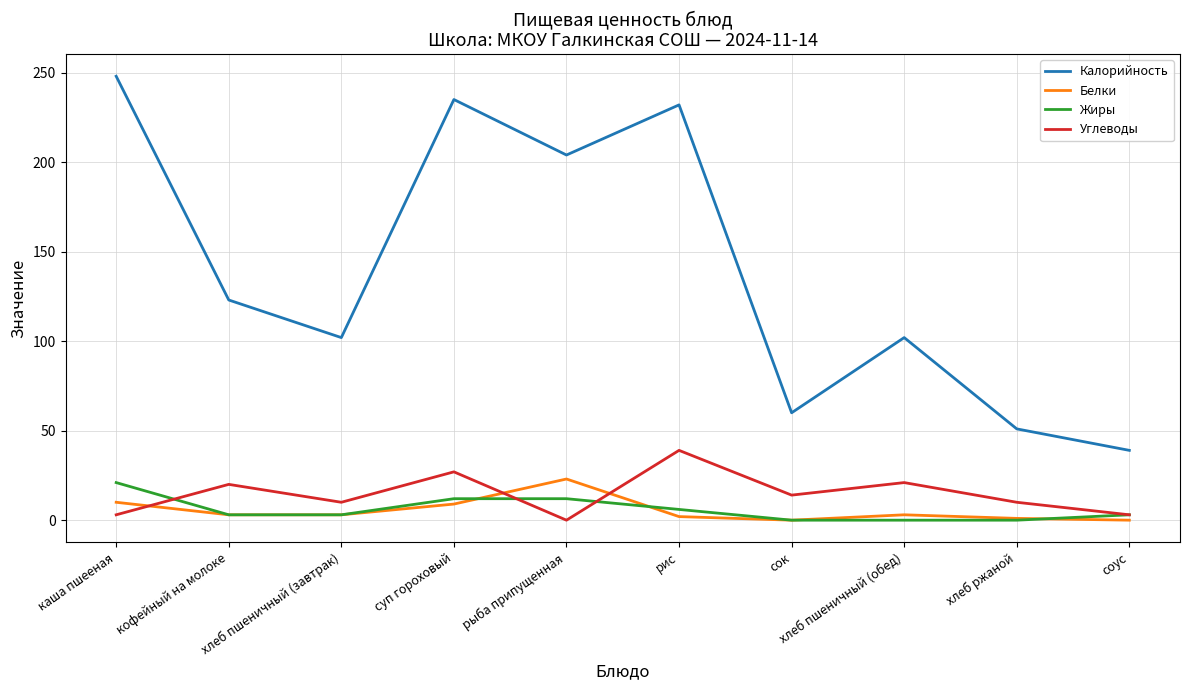

What is the total value across all series at суп гороховый?

283